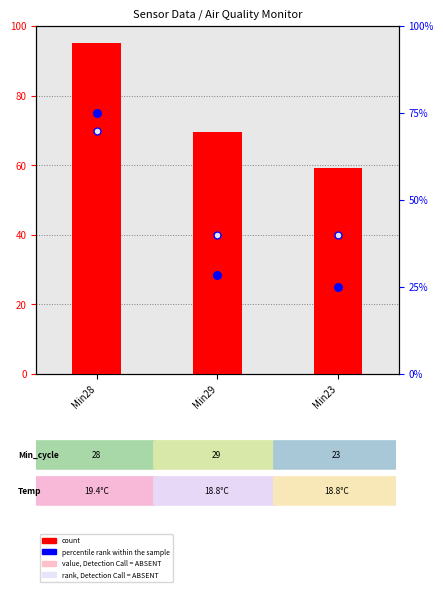

What is the total value across all series at Min29?

164.6